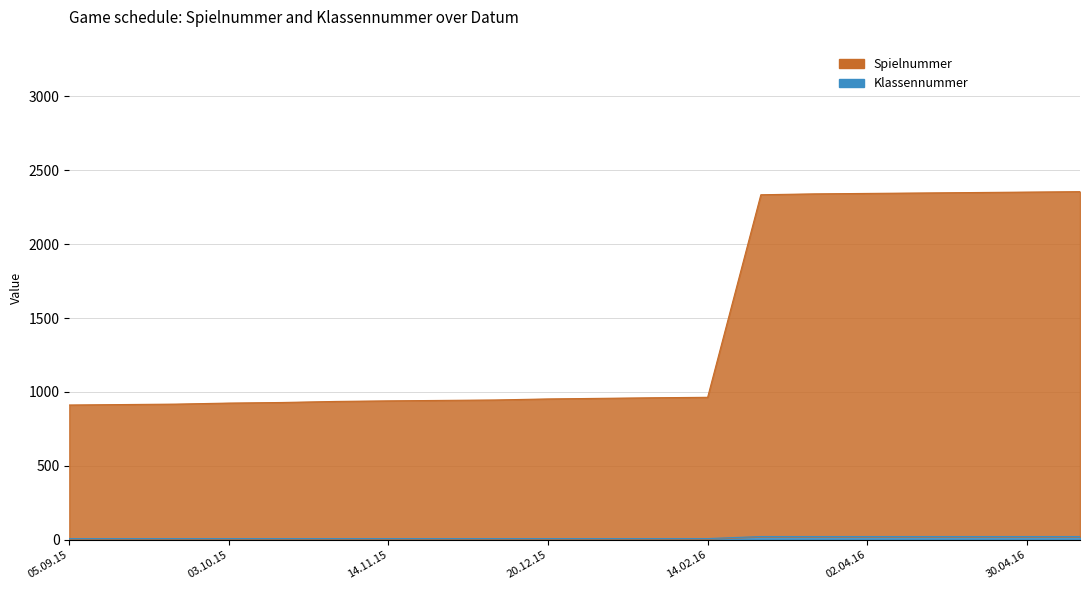

Which series has the largest total across all categories?

Spielnummer